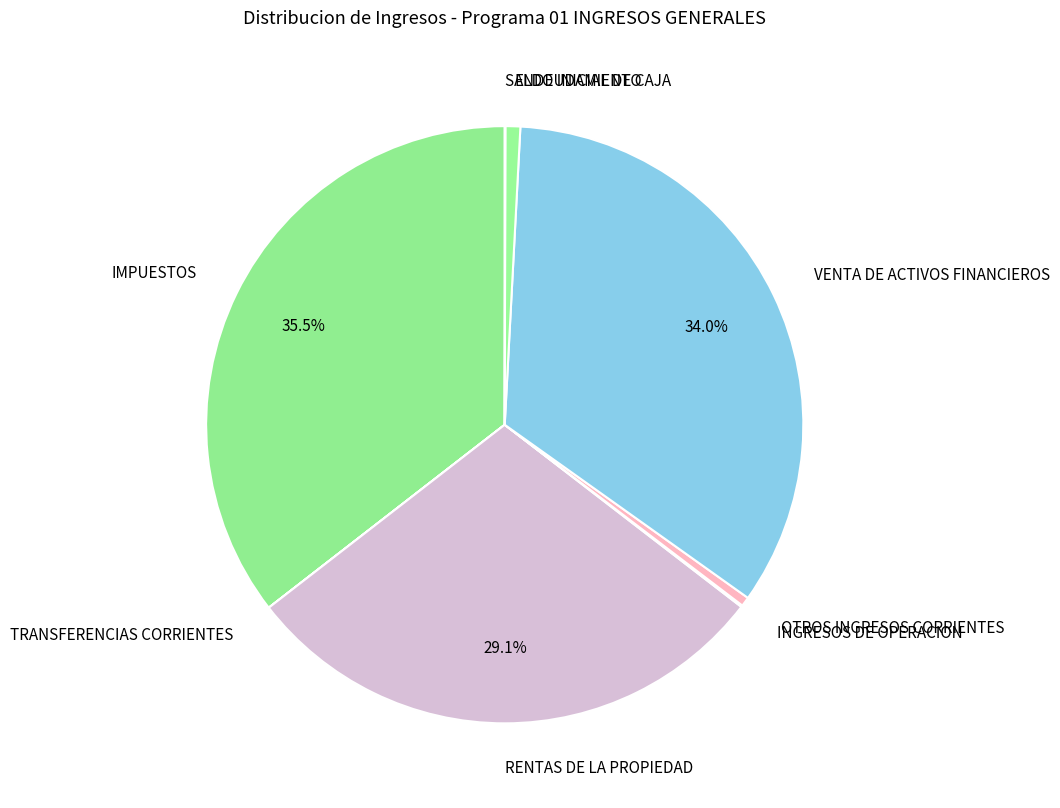

Between VENTA DE ACTIVOS FINANCIEROS and IMPUESTOS, which is larger?

IMPUESTOS